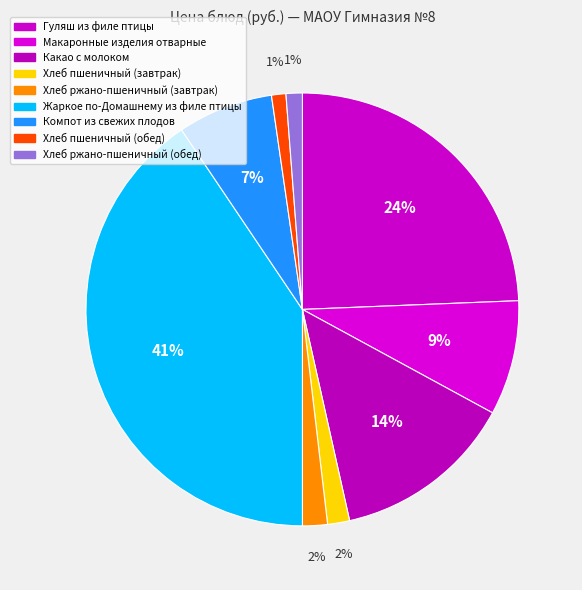

To the nearest percent, what is the combined percentage of Компот из свежих плодов and Хлеб ржано-пшеничный (обед)?

8%